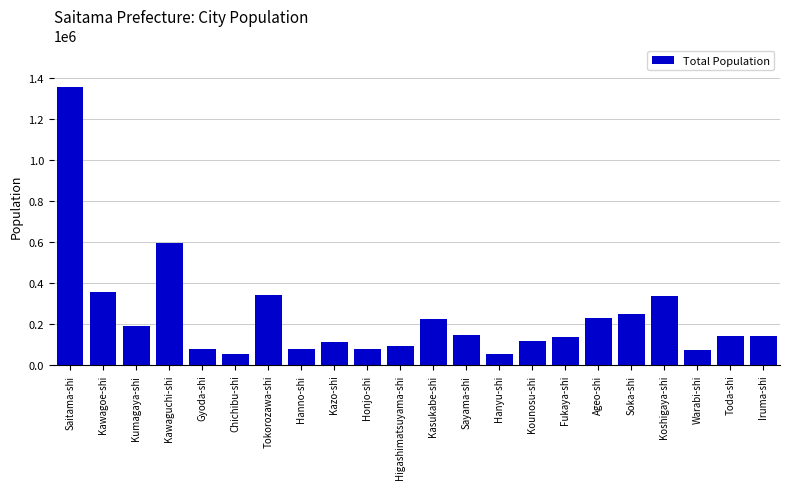

What is the difference between the values at Kawagoe-shi and Iruma-shi?

212977